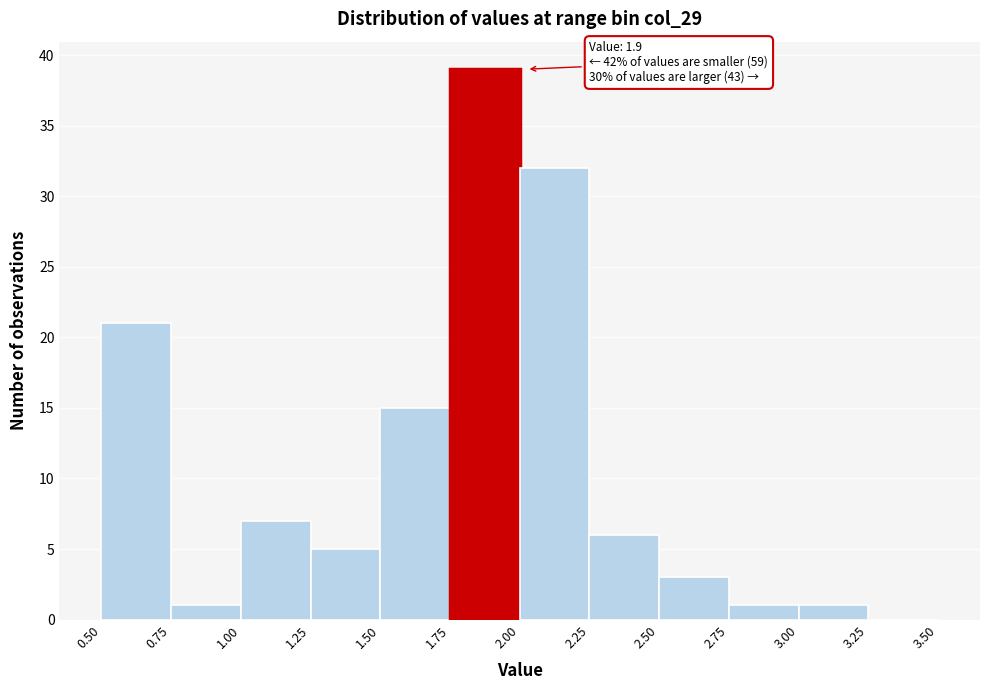

Which range on the x-axis has the tallest bar?

1.75 to 2.00